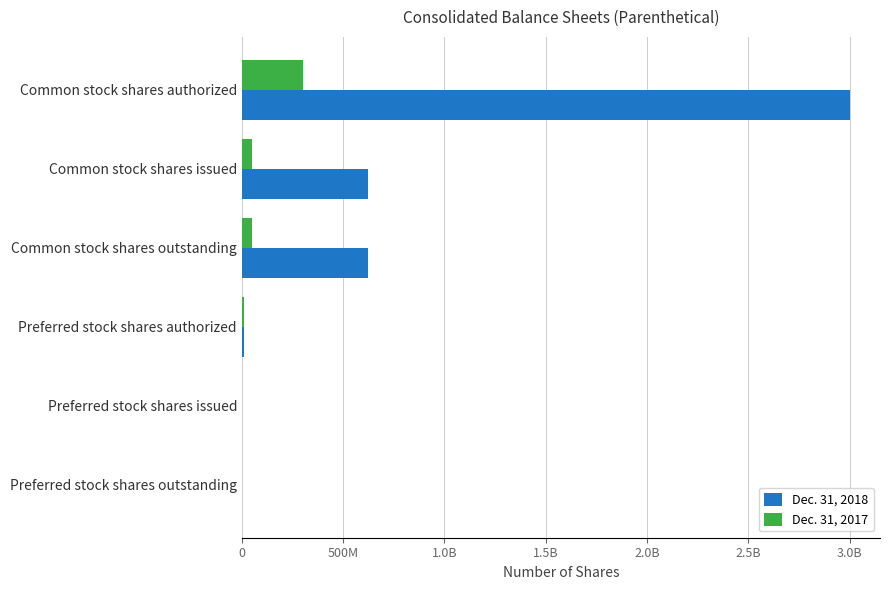

Rank the series by their maximum value, from highest to lowest.

Dec. 31, 2018, Dec. 31, 2017